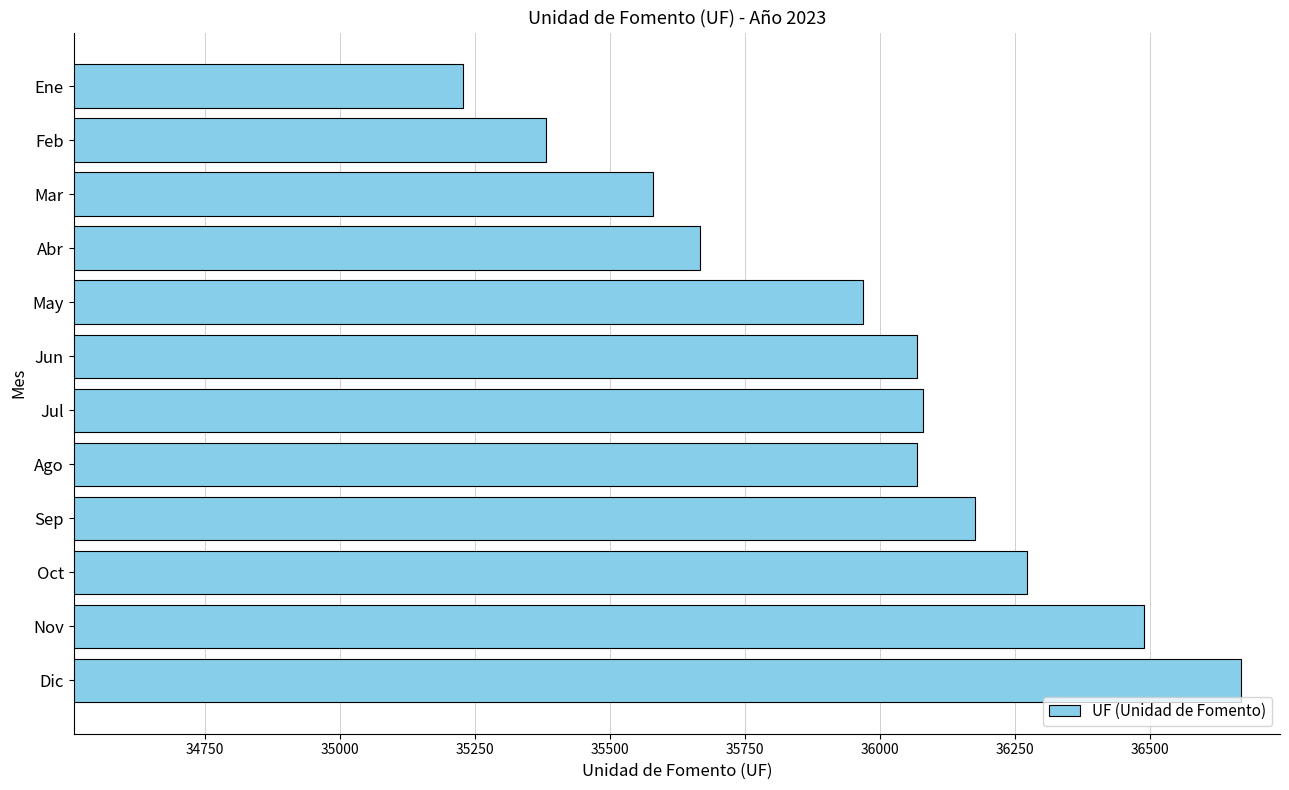

Approximately how many times larger is the value at Mar compared to Abr?

1.0